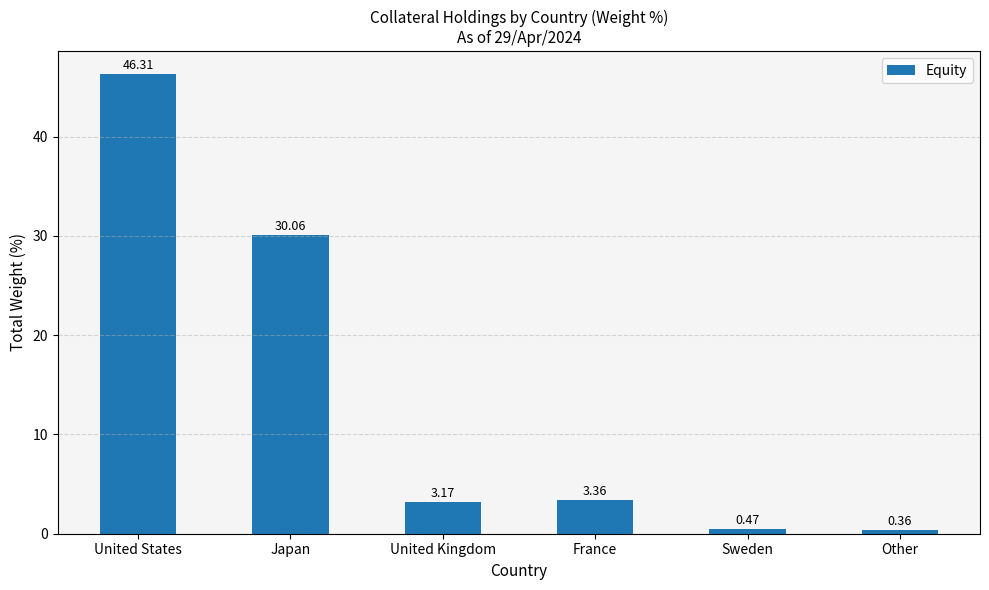

What is the average value?

14.0